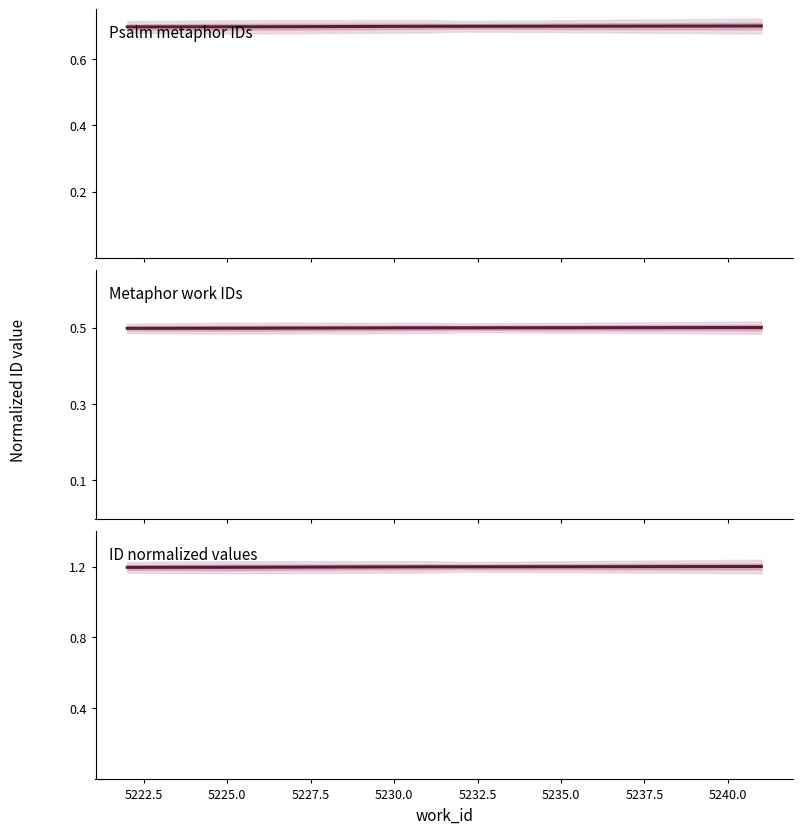

Reading left to right, list all the values displayed in this chart.

Psalm metaphor IDs: 0.7	0.7	0.7	0.7	0.7	0.7
Metaphor work IDs: 0.5	0.5	0.5	0.5	0.5	0.5
ID normalized values: 1.2	1.2	1.2	1.2	1.2	1.2